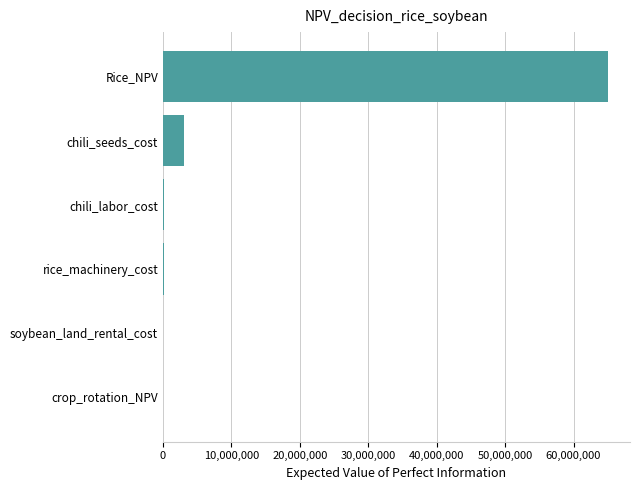

What is the sum of all values?

68285000